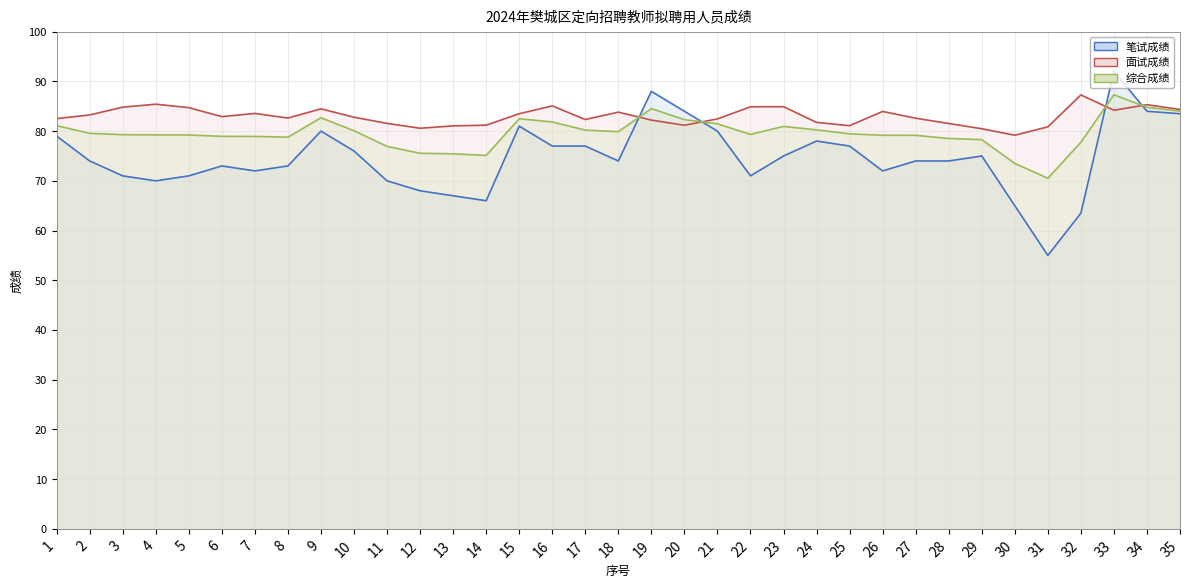

What is the difference between the second highest and minimum values in the 综合成绩 (线) series?

14.3